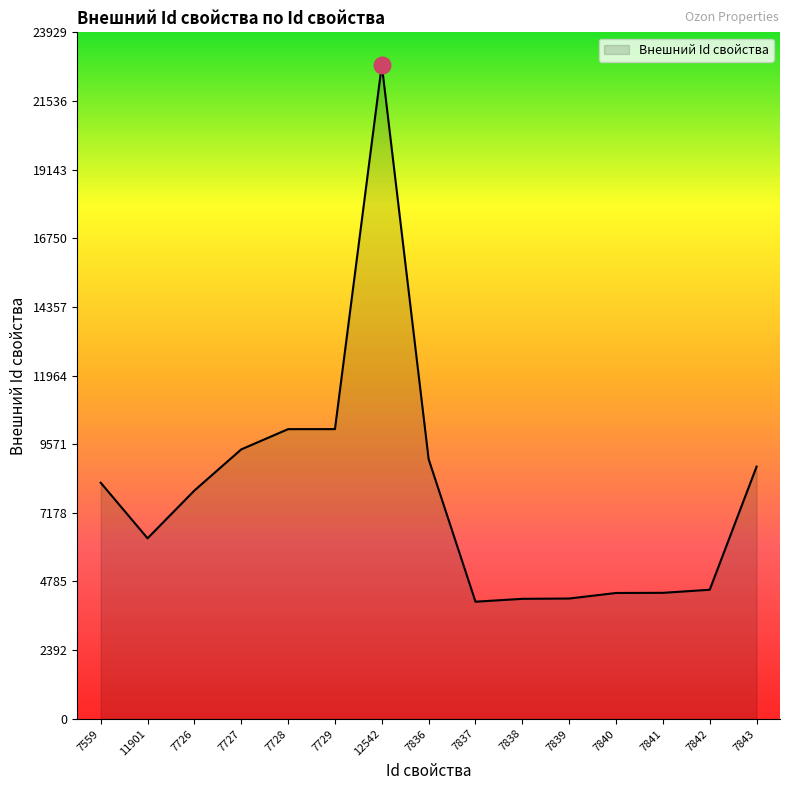

At which label is the value closest to 13435?

7729